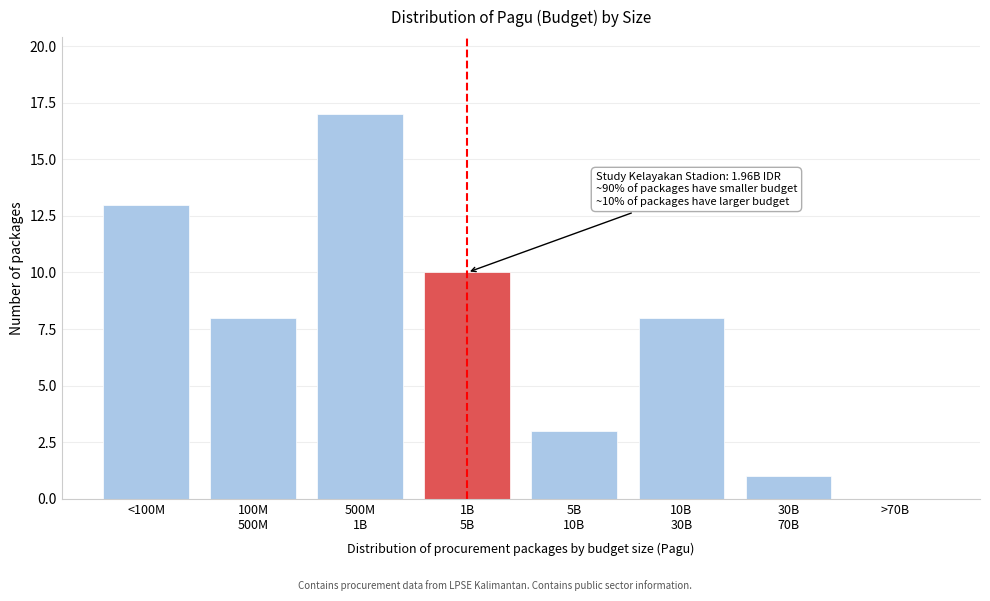

The value at >70B is -11. True or false?

False